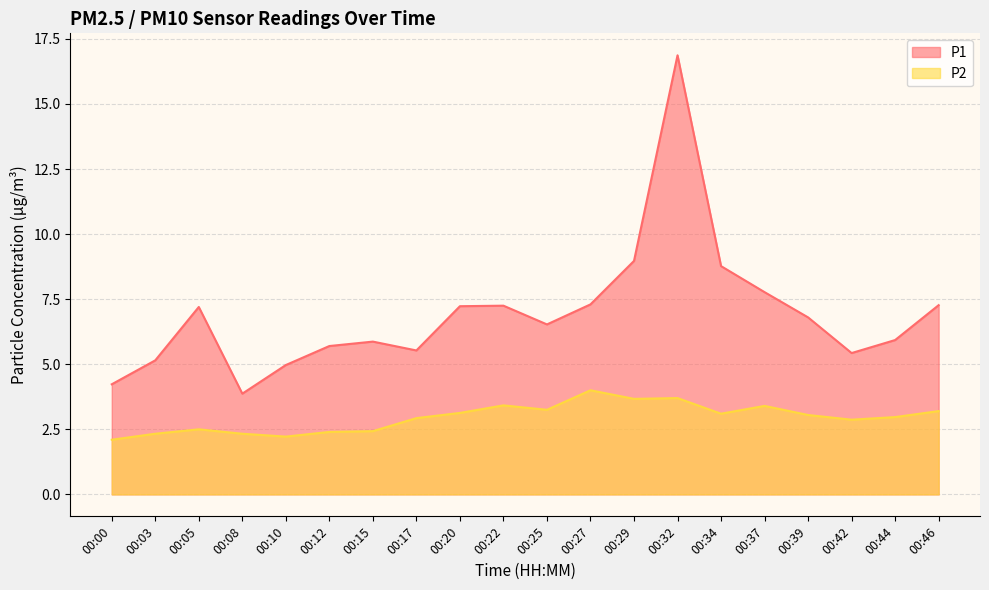

Which series has the largest range (max minus min)?

P1